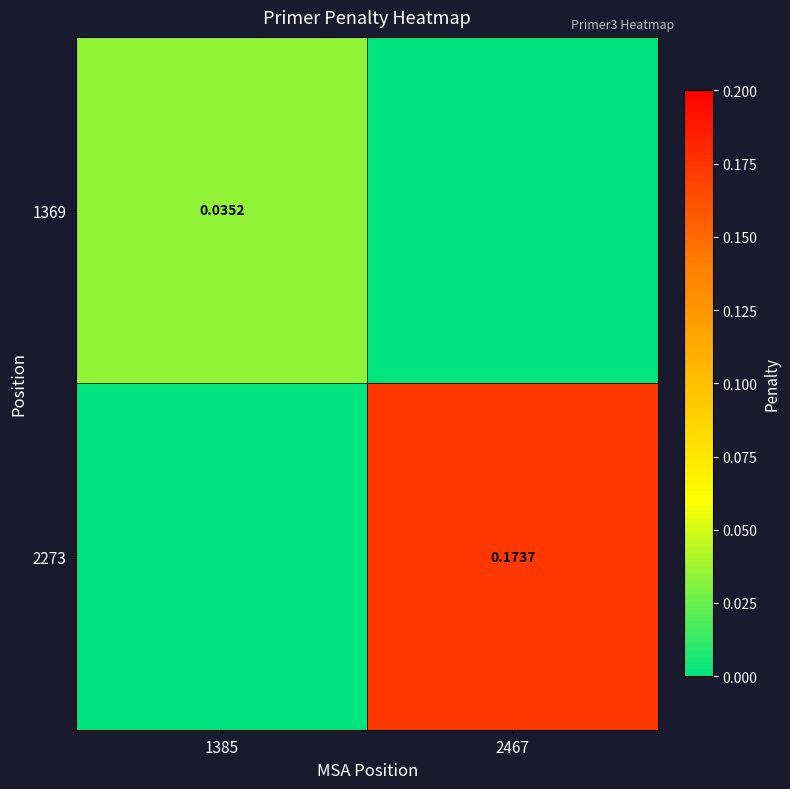

Is the value of 1369 at 1385 greater than the value of 2273 at 2467?

No